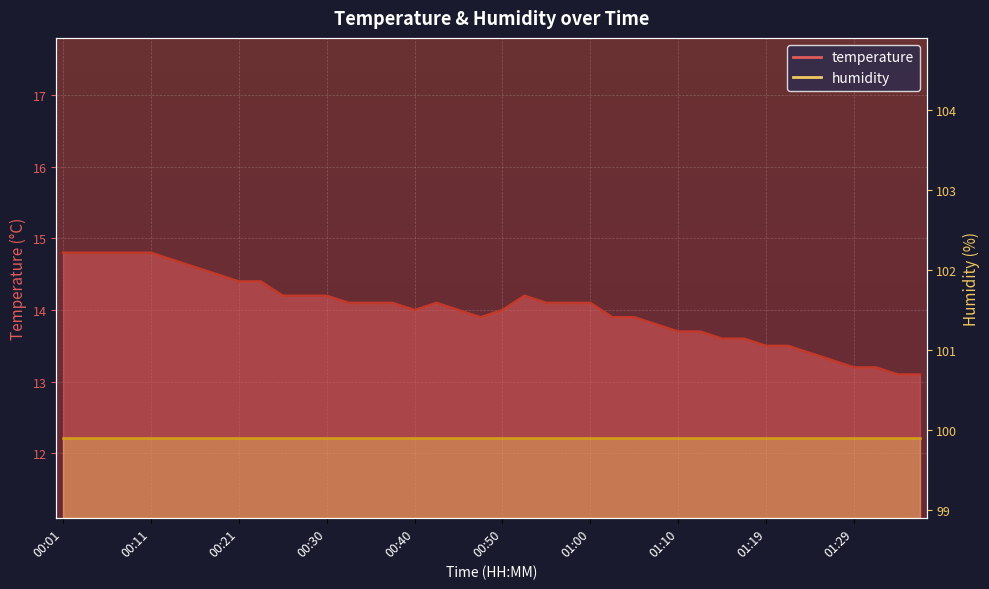

What is the difference between the maximum and minimum values?

1.7